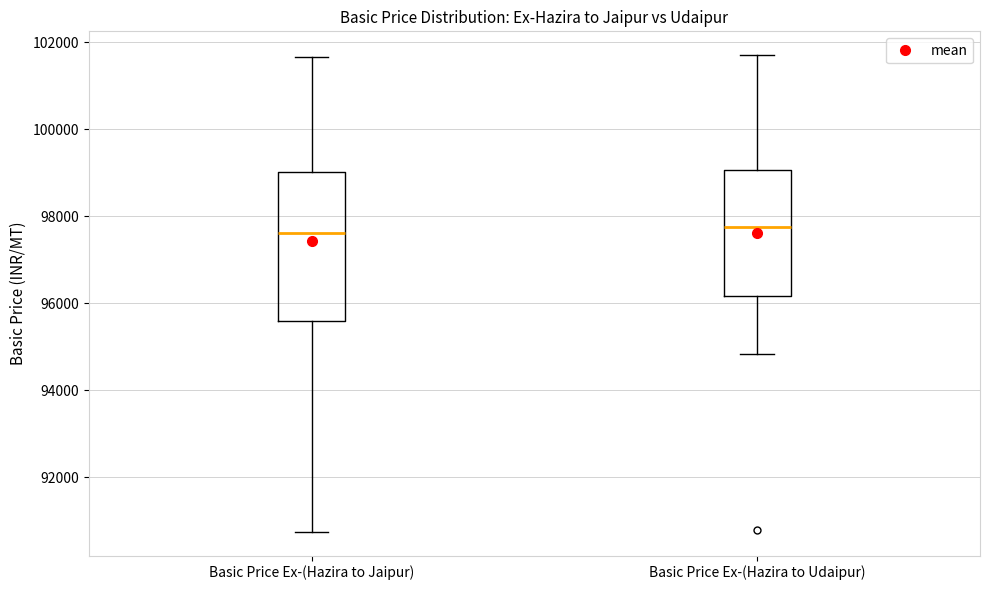

Where does the lower whisker of the box for Basic Price Ex-(Hazira to Udaipur) end on the y-axis? The values are not printed on the chart, so give them approximately, as read against the axis.

94800